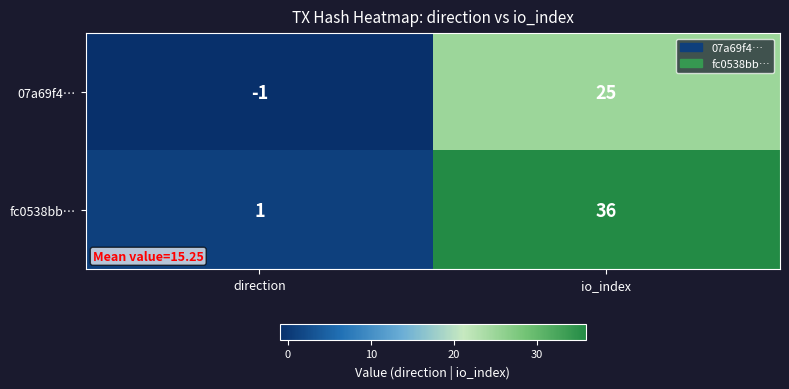

What is the difference between the highest and lowest values at direction?

2